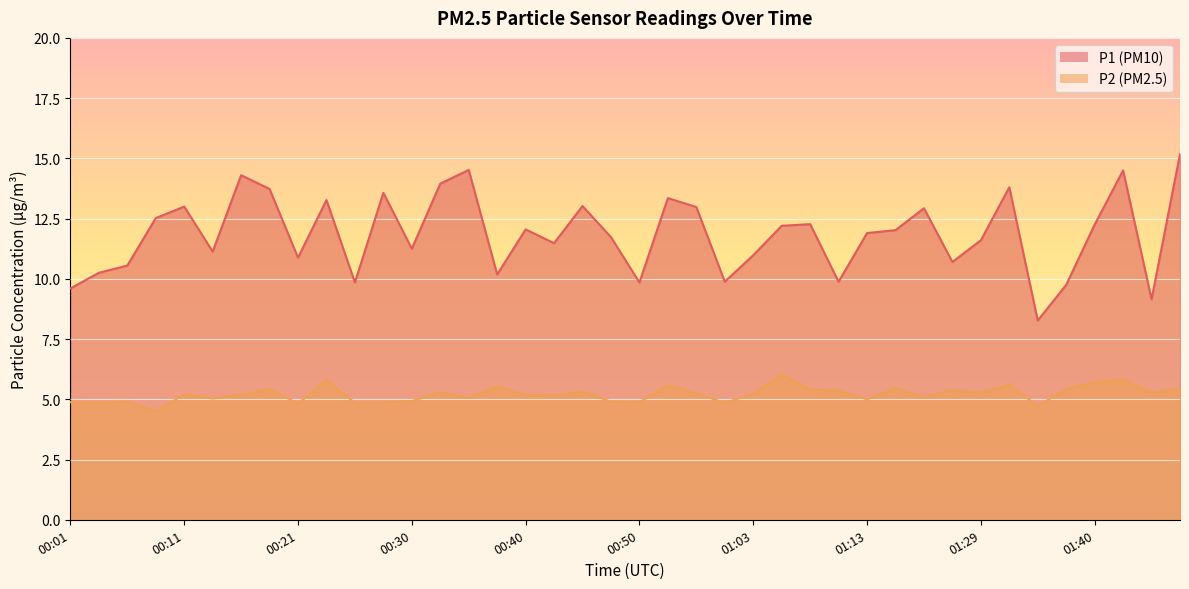

The value of P1 at 00:33 is 13.9. True or false?

True